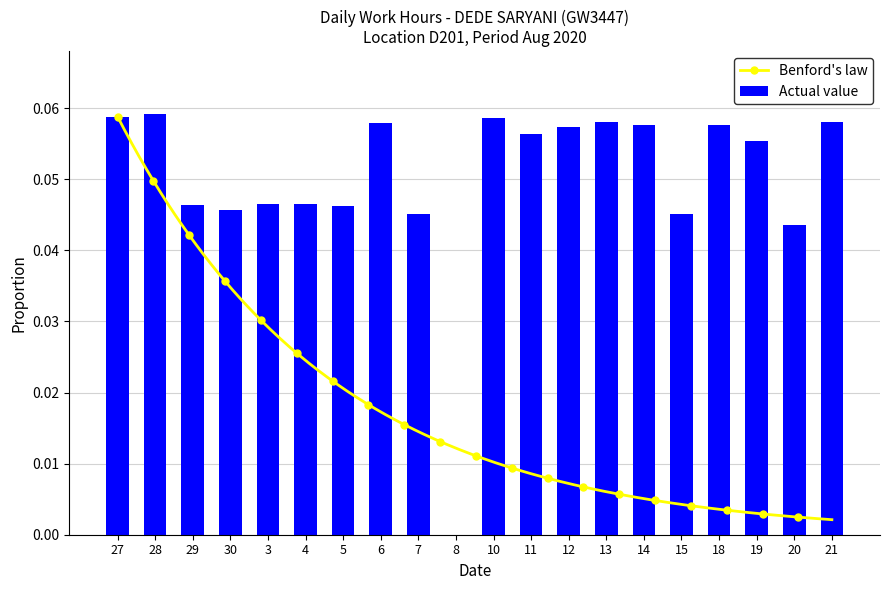

Are the bars horizontal?

No